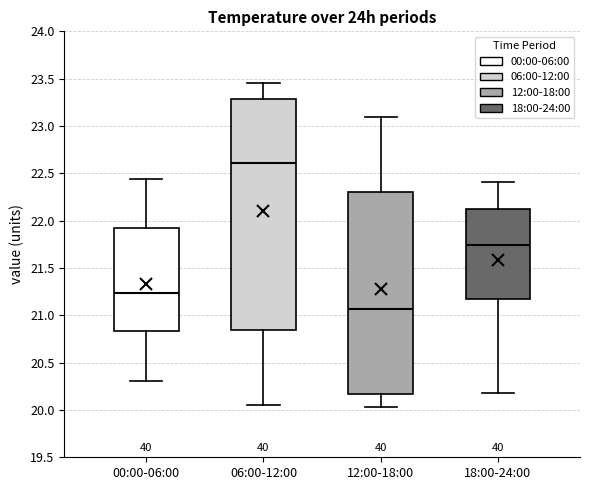

Which box is the tallest, from its lower edge to its upper edge?

06:00-12:00